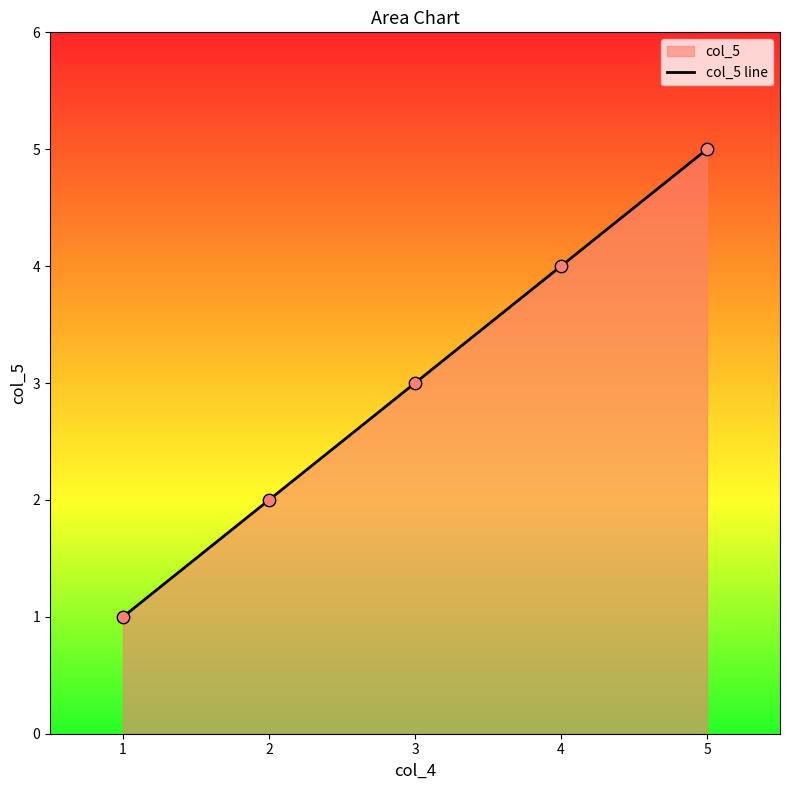

Approximately how many times larger is the value at 2 compared to 4?

0.5